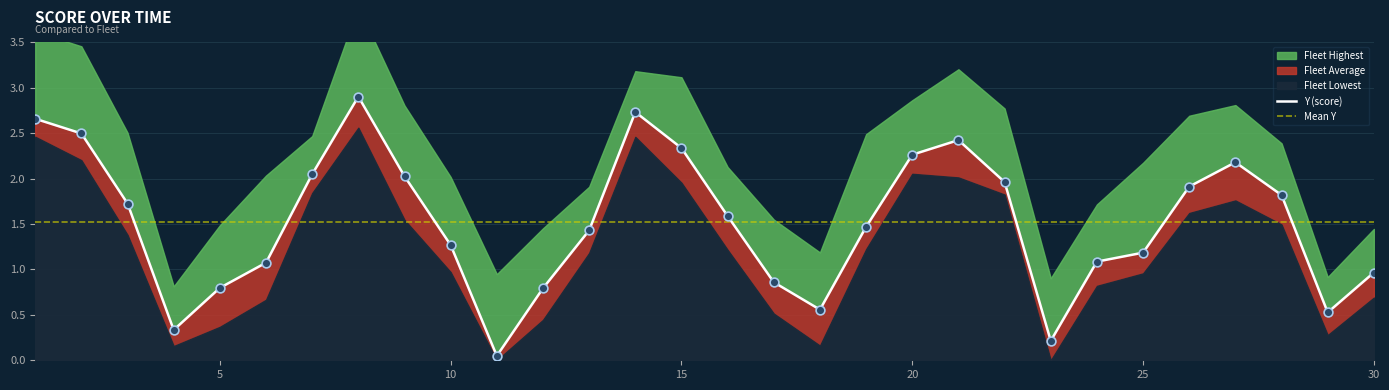

At which category is the sum across all series the highest?

8